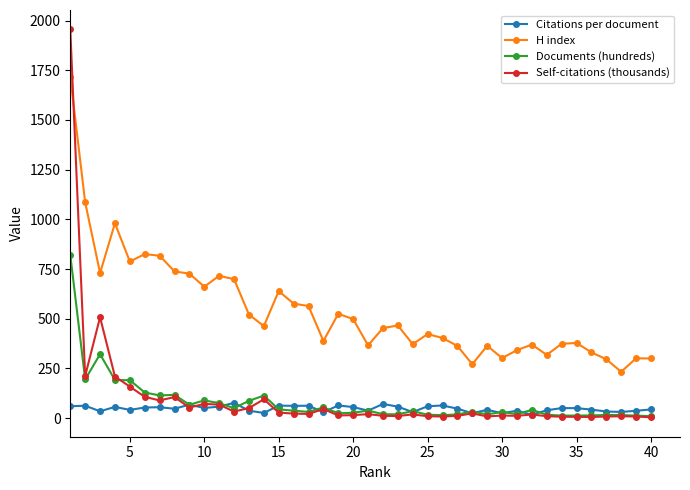

Rank the series by their maximum value, from lowest to highest.

Citations per document, Documents (hundreds), H index, Self-citations (thousands)